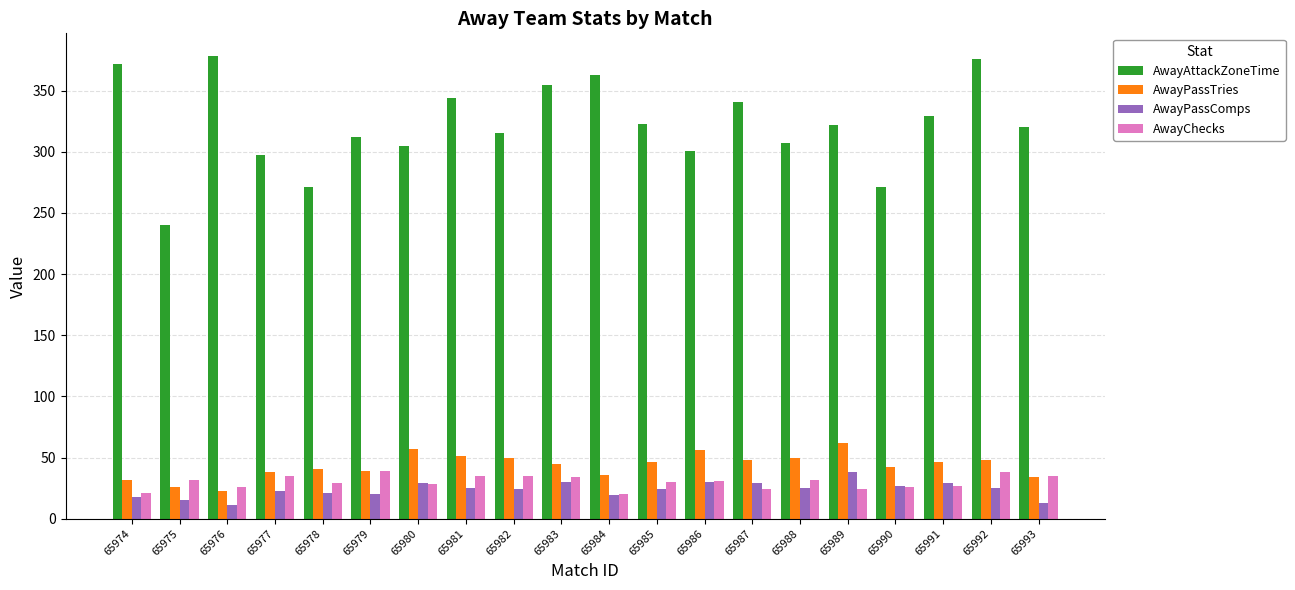

At how many categories does at least one series exceed 332?

7